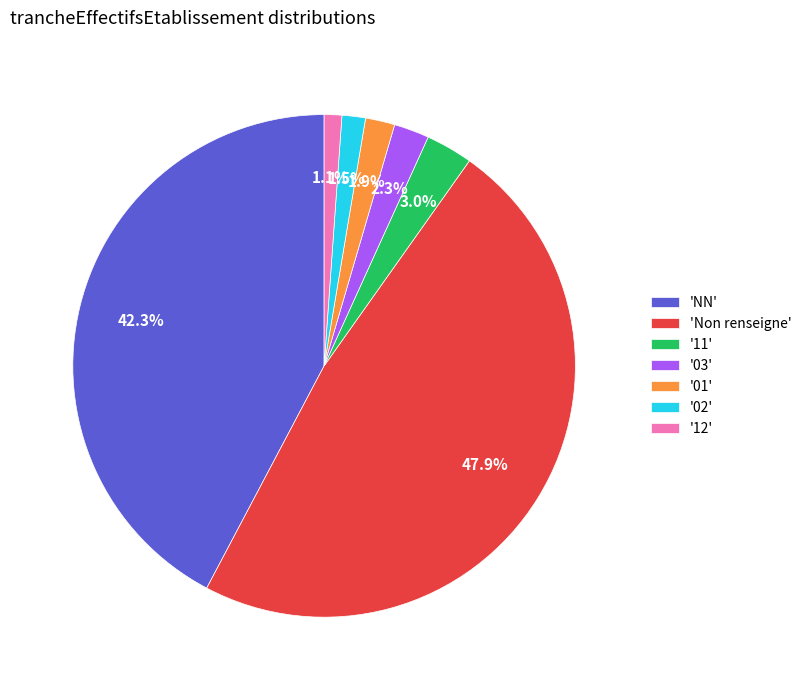

Which slice is the largest?

'Non renseigne'